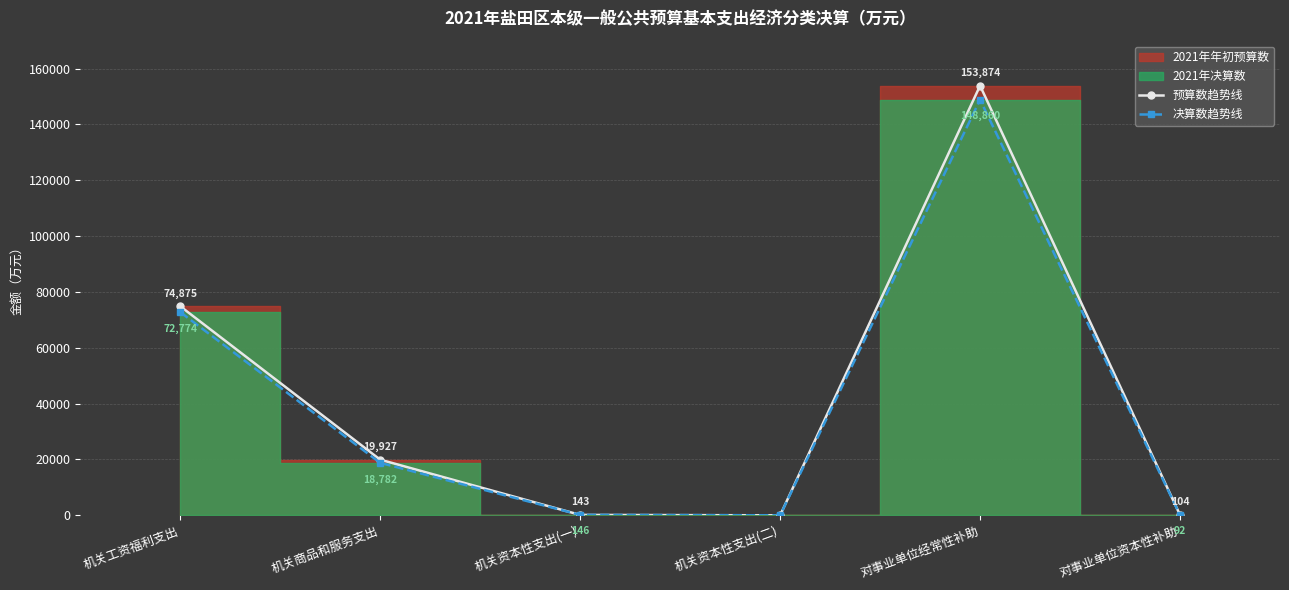

At which label does 决算数趋势线 reach its minimum?

机关资本性支出(二)